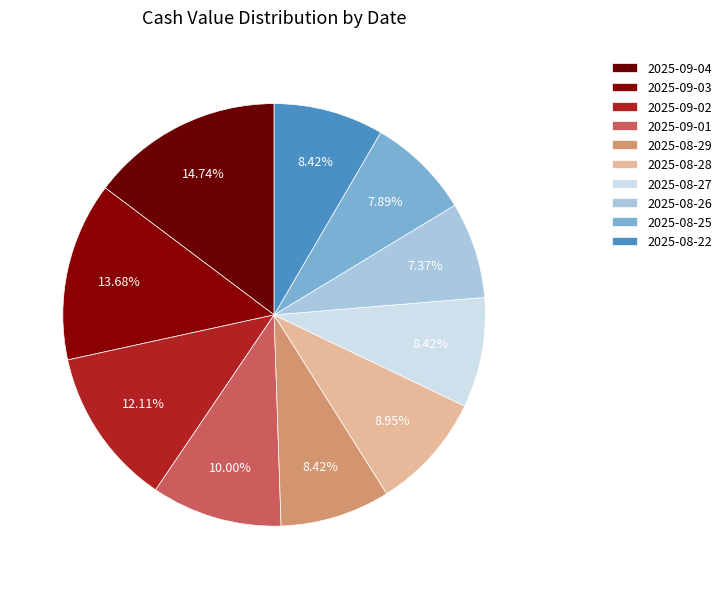

How many segments does this pie chart have?

10